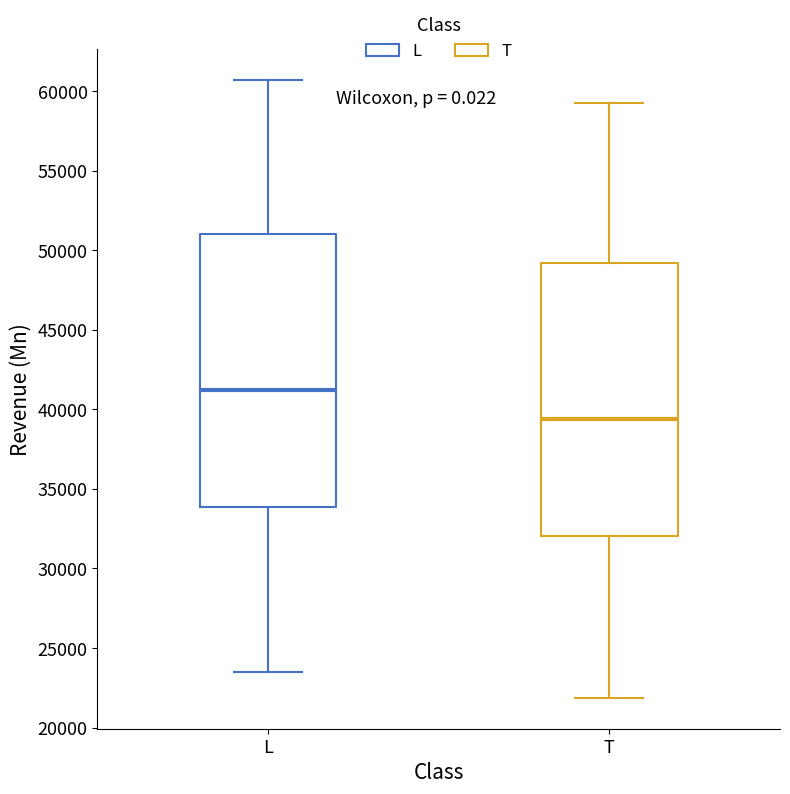

Reading left to right, transcribe this box plot: for each box, give where its median line is, the range the box spans, and where its two whiskers end, as read against the y-axis. The values are not printed on the chart, so give them approximately, as read against the axis.

L: median 41000, box 34000 to 51000, whiskers 23500 to 60500
T: median 39500, box 32000 to 49000, whiskers 22000 to 59000